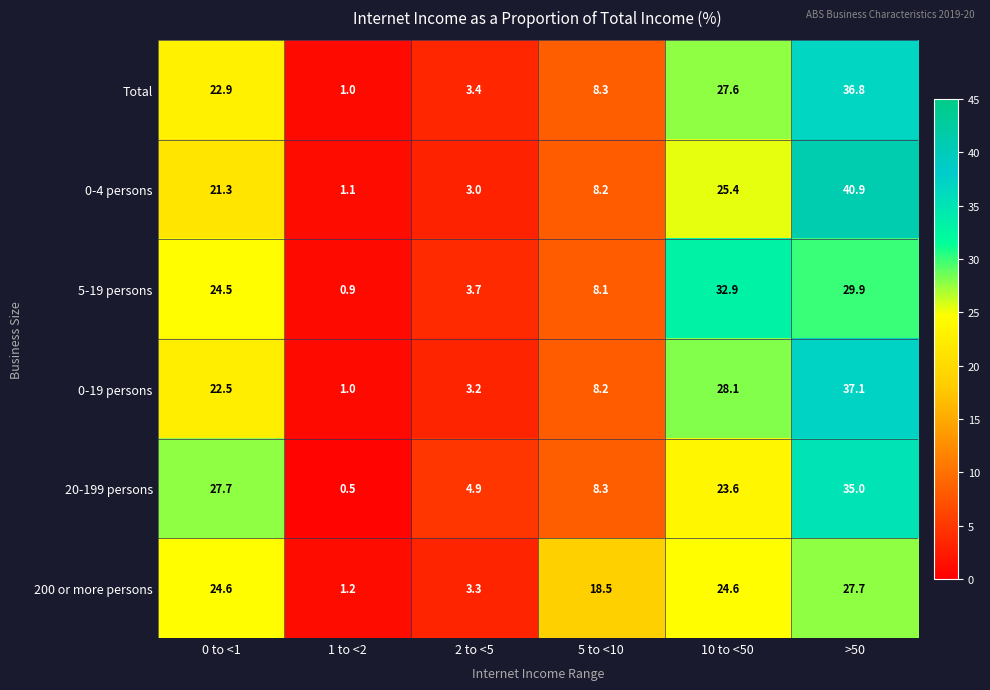

At which label does 0-4 persons first exceed 21?

0 to <1